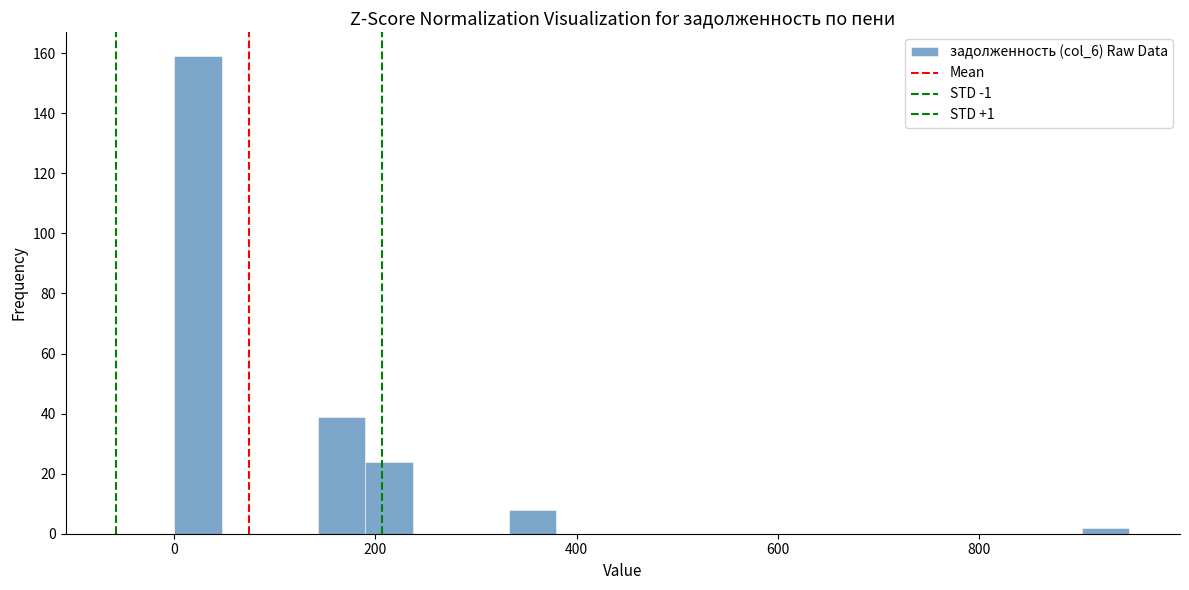

Around what value on the x-axis is the tallest bar? Give the approximate position of its centre, as read against the axis.

20